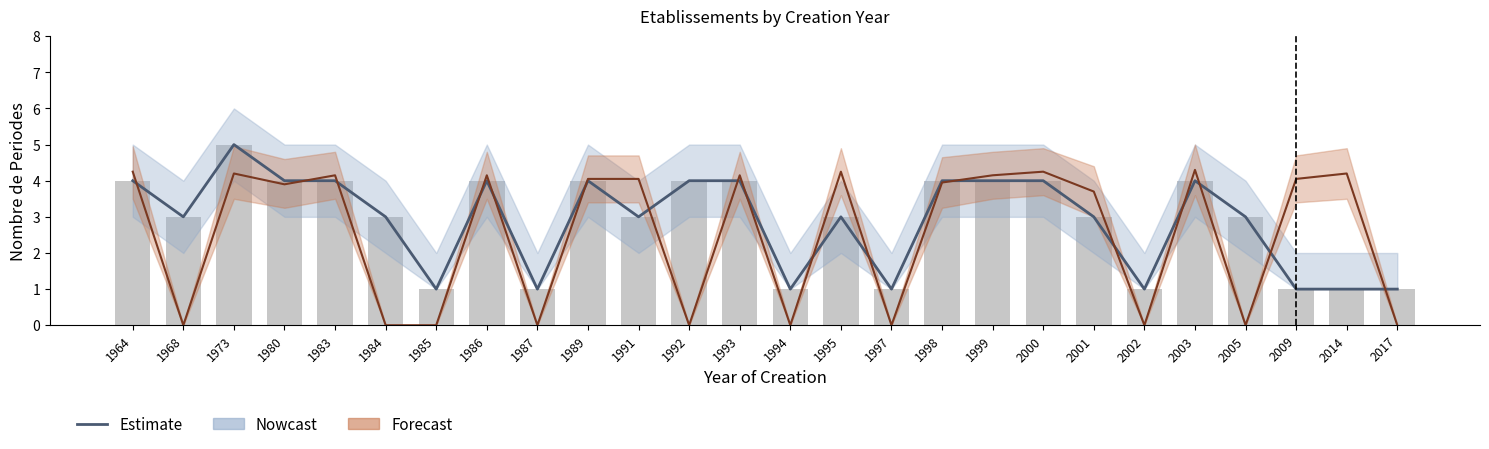

What is the difference between the values at 2002 and 2000?

3